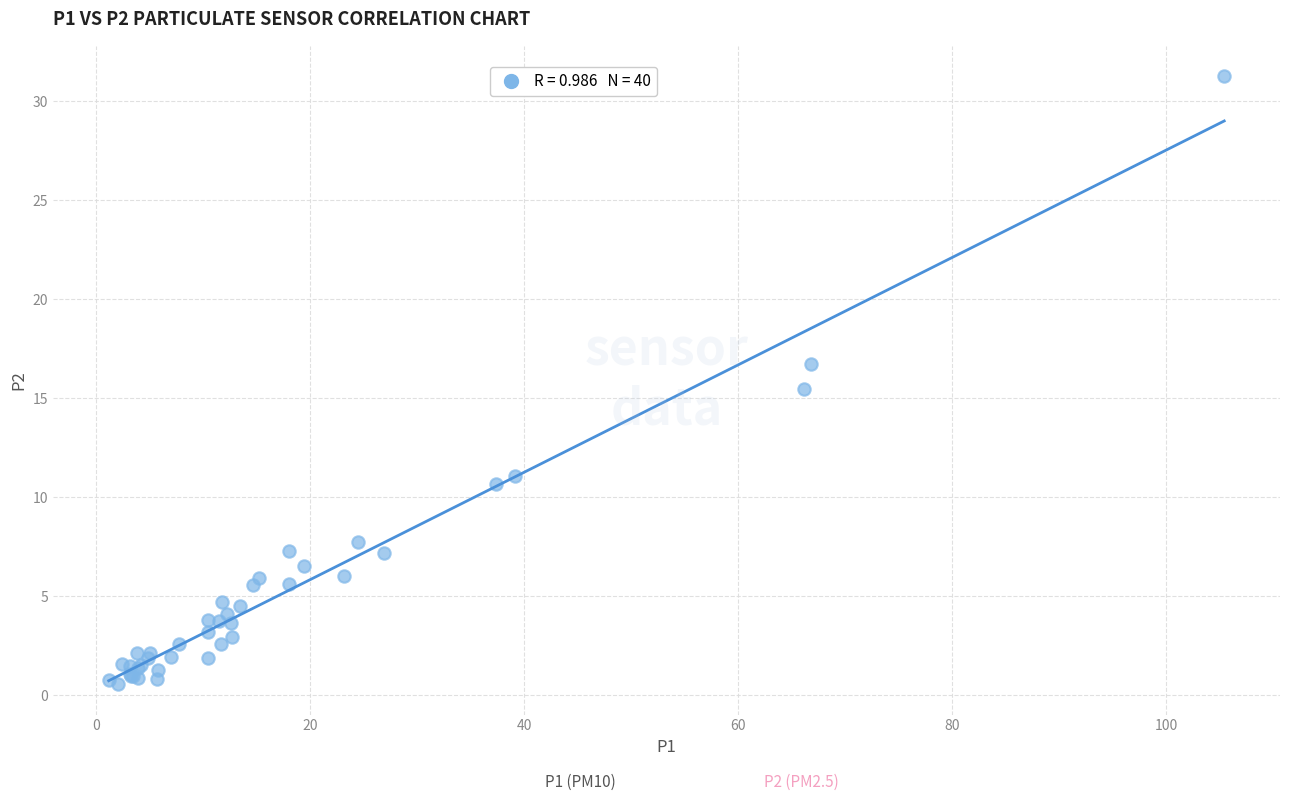

What Y value in the scatter plot is closest to 15?

15.5